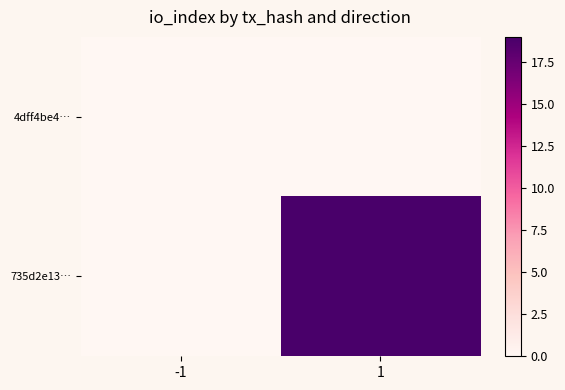

Reading right to left, what are all the values shown in this chart?

4dff4be4…: 1=0	-1=0
735d2e13…: 1=19	-1=0